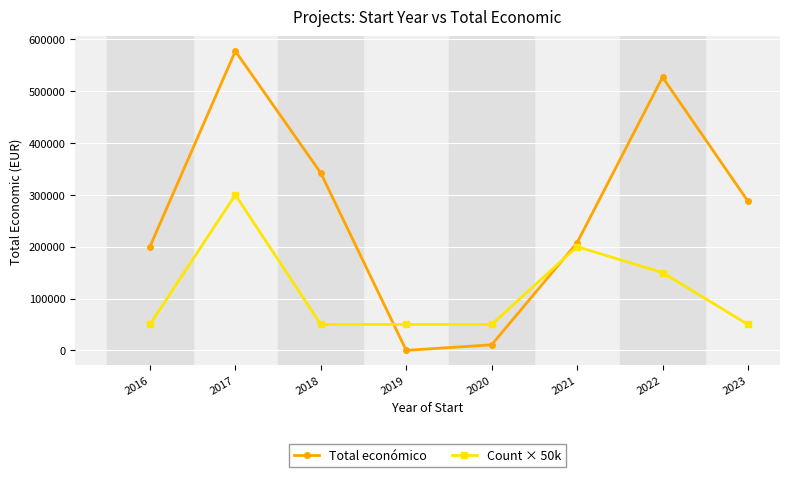

Which label corresponds to the largest value in the chart?

2017